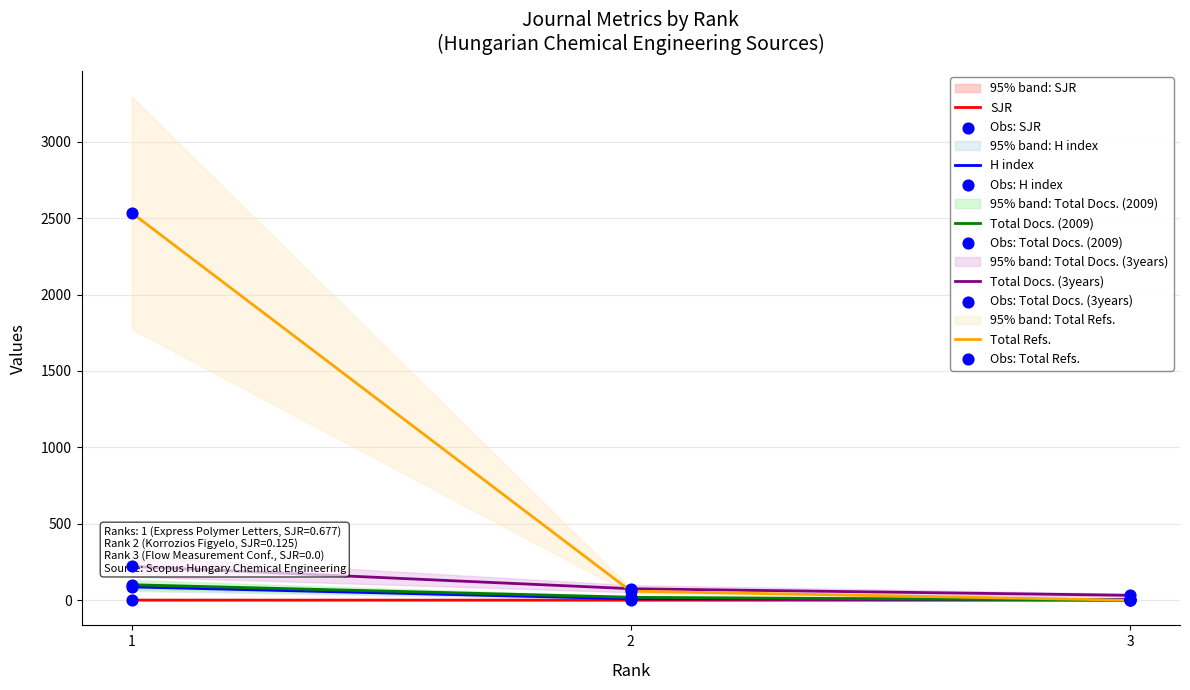

Which series contains the highest Y value?

Total Refs.